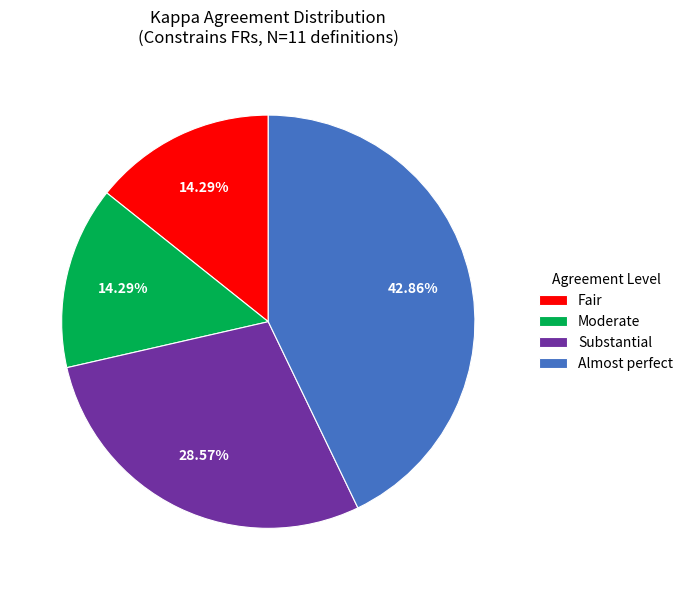

Which category has the biggest portion of the pie?

Almost perfect